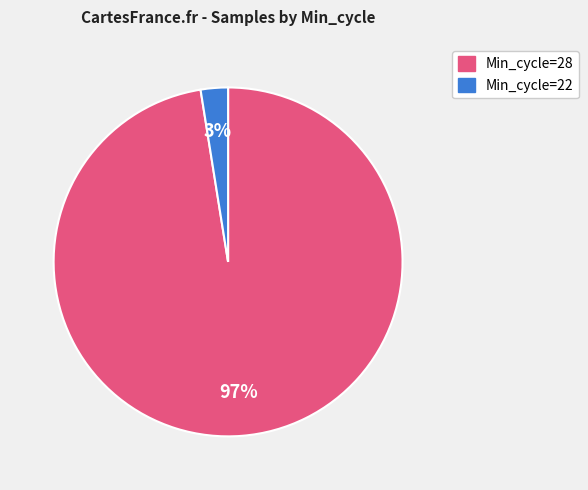

Does any single category account for the majority?

Yes